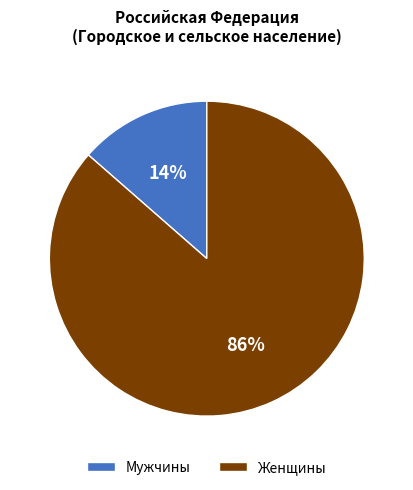

Which category accounts for the majority?

Женщины